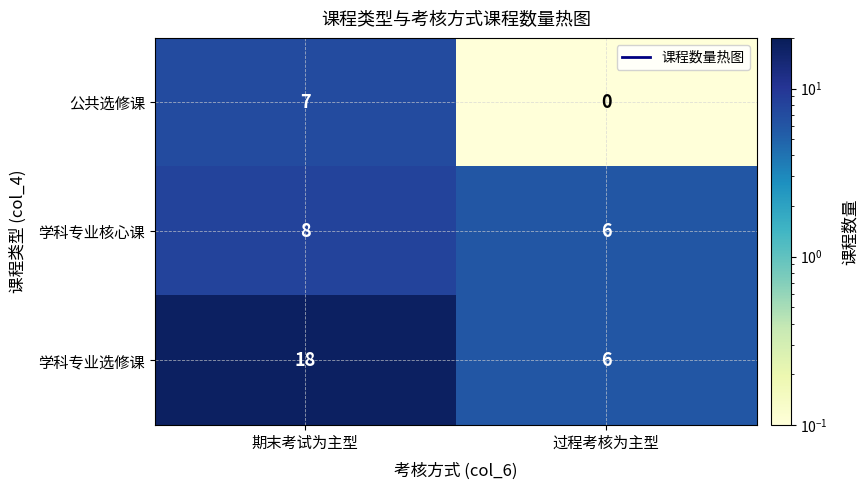

Which series has the largest total across all categories?

学科专业选修课